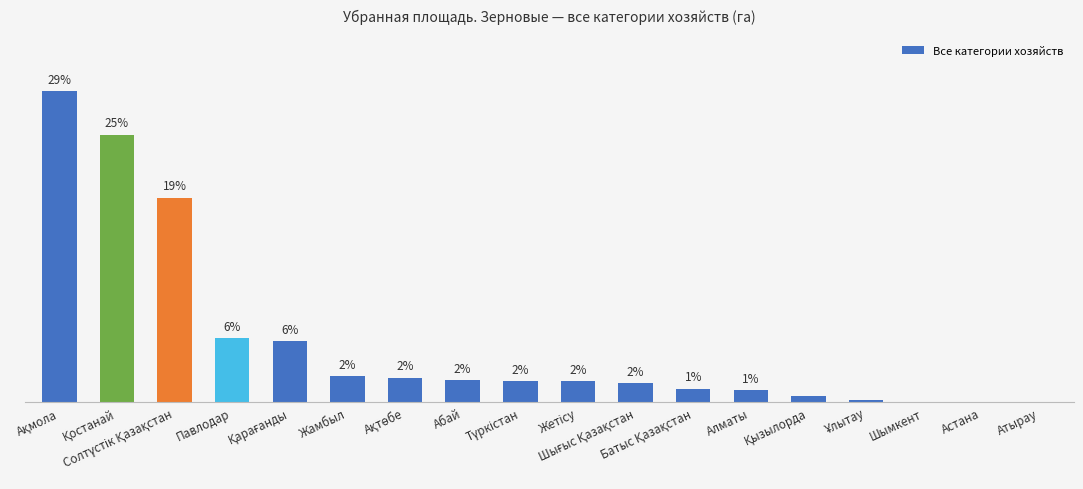

What is the label of the 14th bar from the left?

Қызылорда